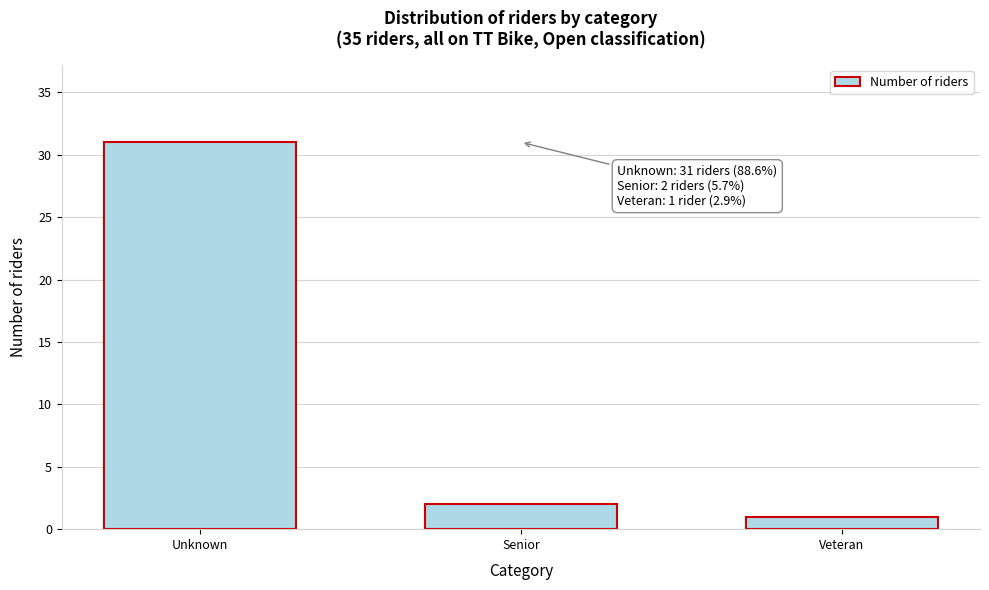

Reading right to left, extract all data points from this chart.

1	2	31